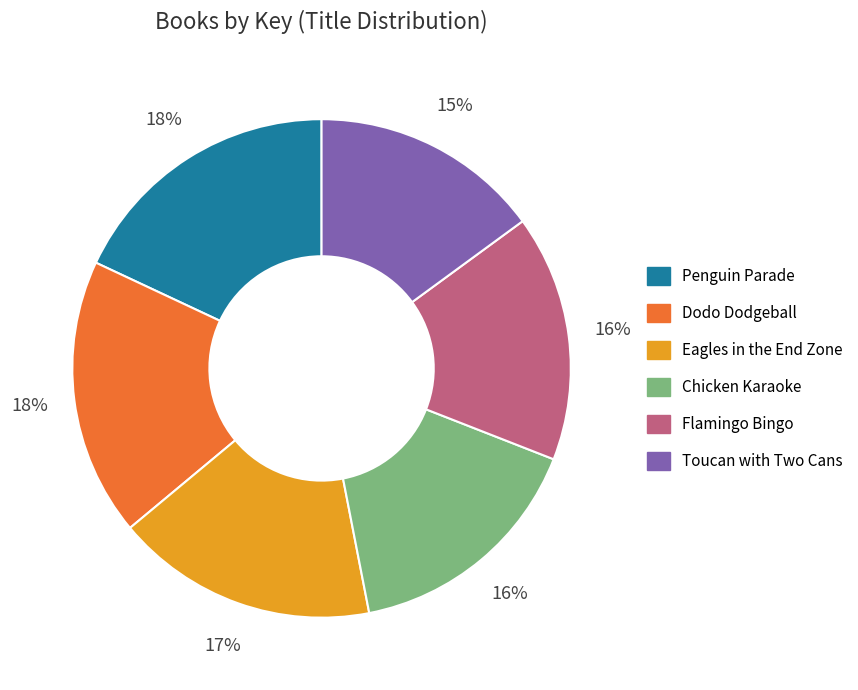

Is there a majority slice in this chart?

No